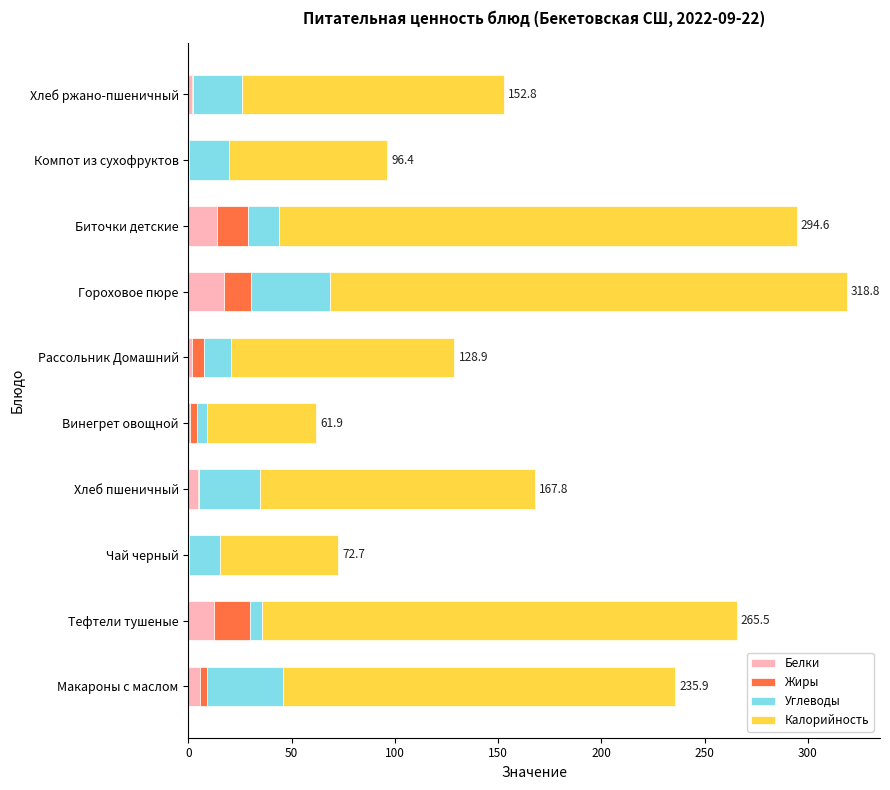

What is the highest value of the Белки series?

17.3